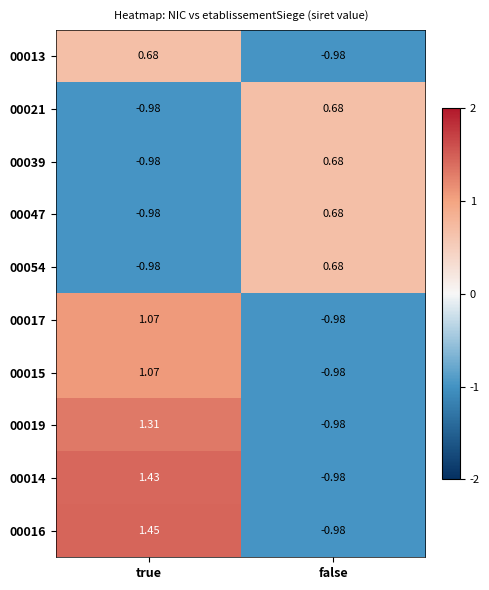

What is the difference between the highest and lowest values at false?

1.7